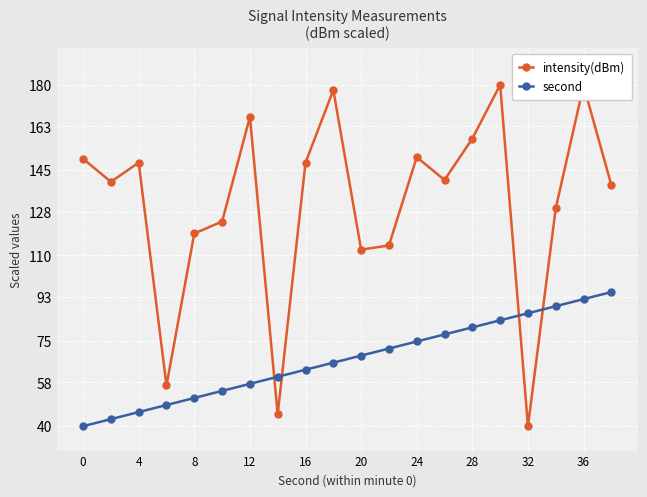

At how many categories does at least one series exceed 62?

18